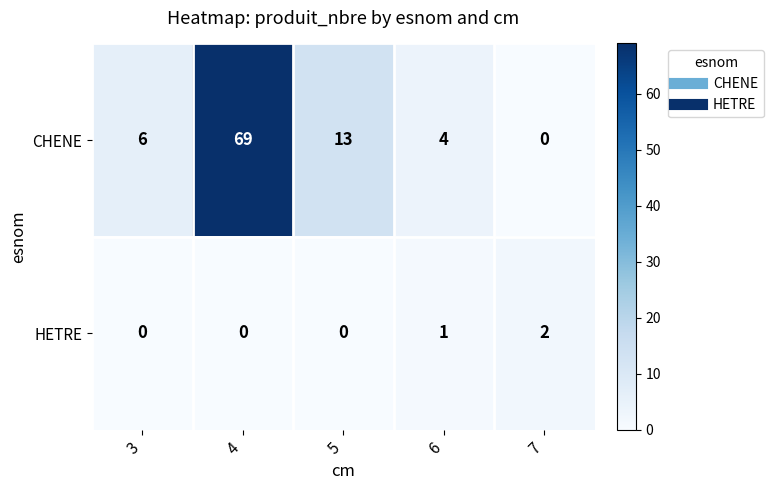

Which series has the widest spread of values?

CHENE